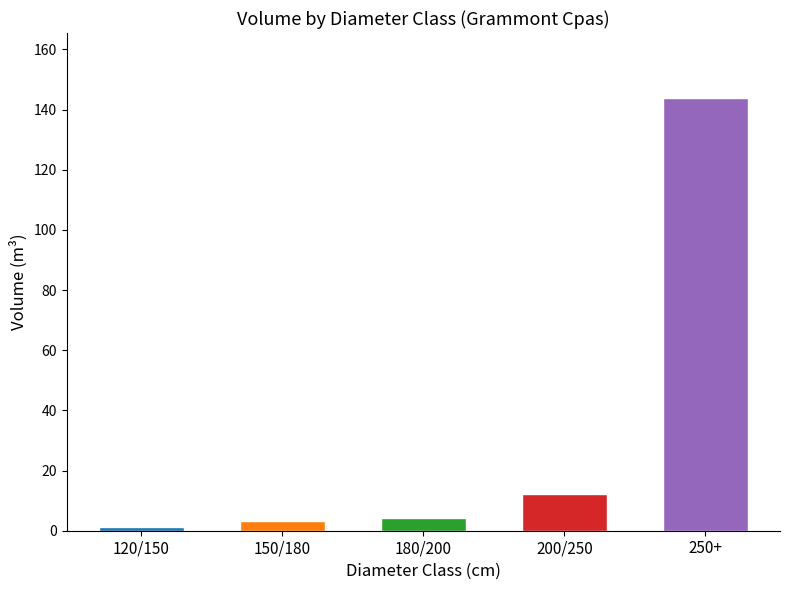

What is the label of the 2nd bar from the left?

150/180